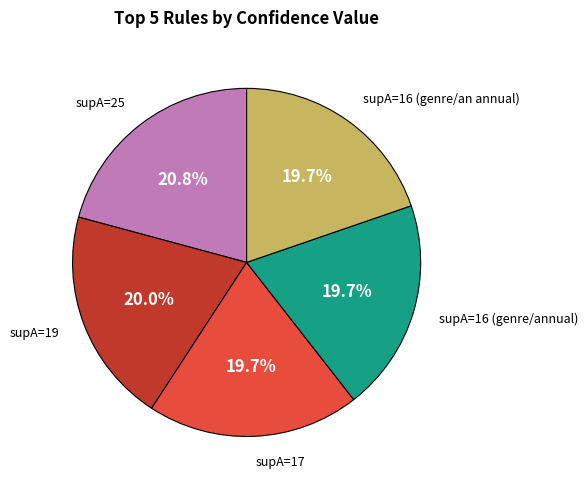

Does any single category account for the majority?

No